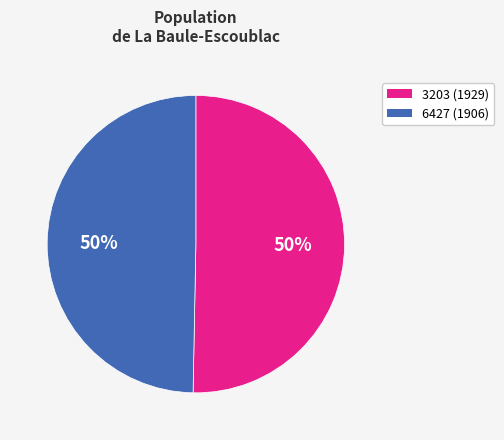

What percentage is the 3203 (1929) slice, to the nearest percent?

50%